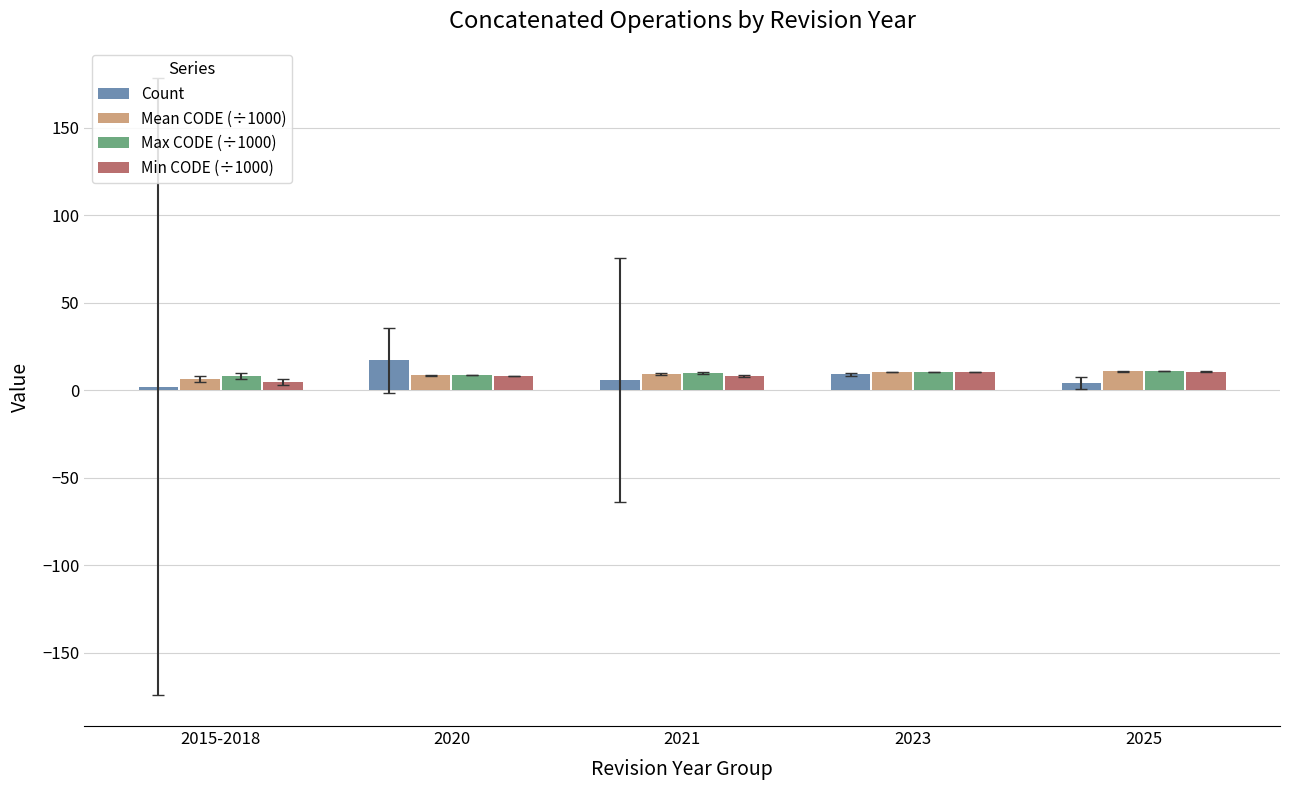

What is the maximum value for Mean CODE (÷1000)?

10.7